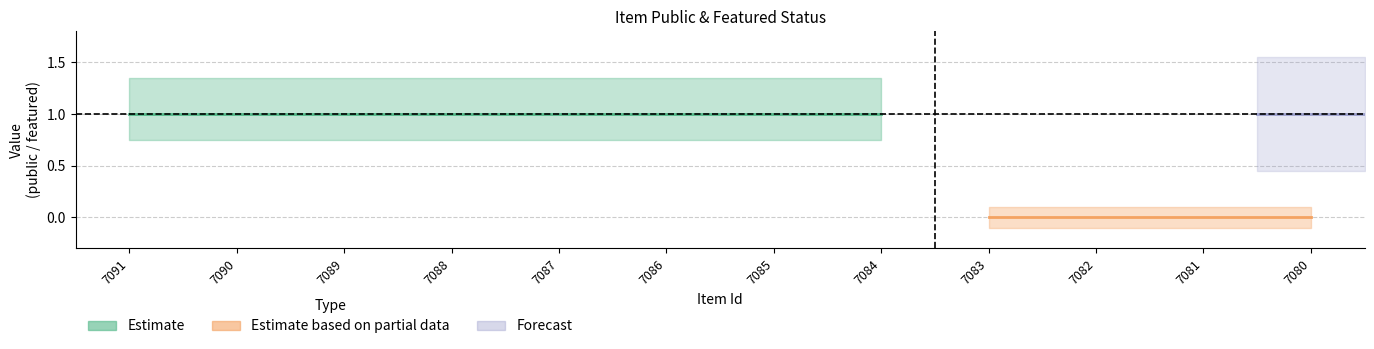

How many lines are shown in the chart?

2